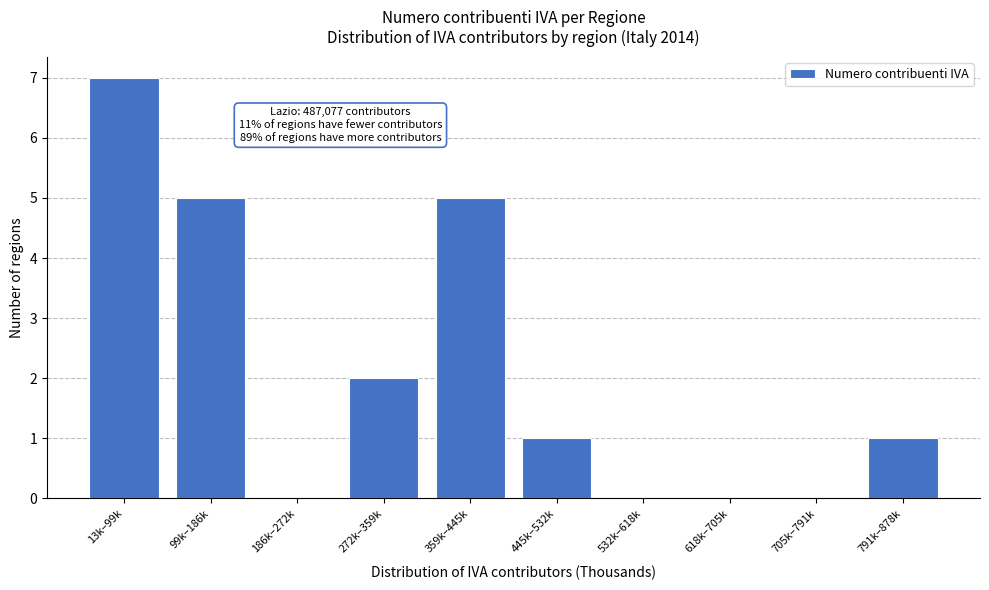

Reading right to left, extract all data points from this chart.

791k–878k=1	705k–791k=0	618k–705k=0	532k–618k=0	445k–532k=1	359k–445k=5	272k–359k=2	186k–272k=0	99k–186k=5	13k–99k=7